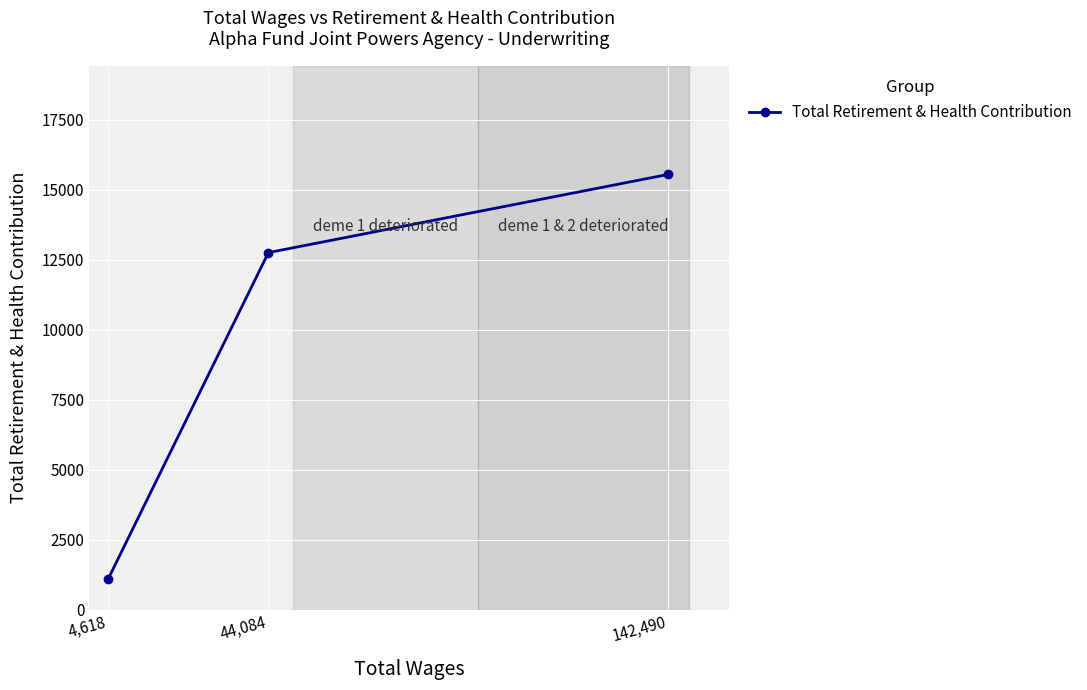

What is the label of the 1st point from the right?

142,490